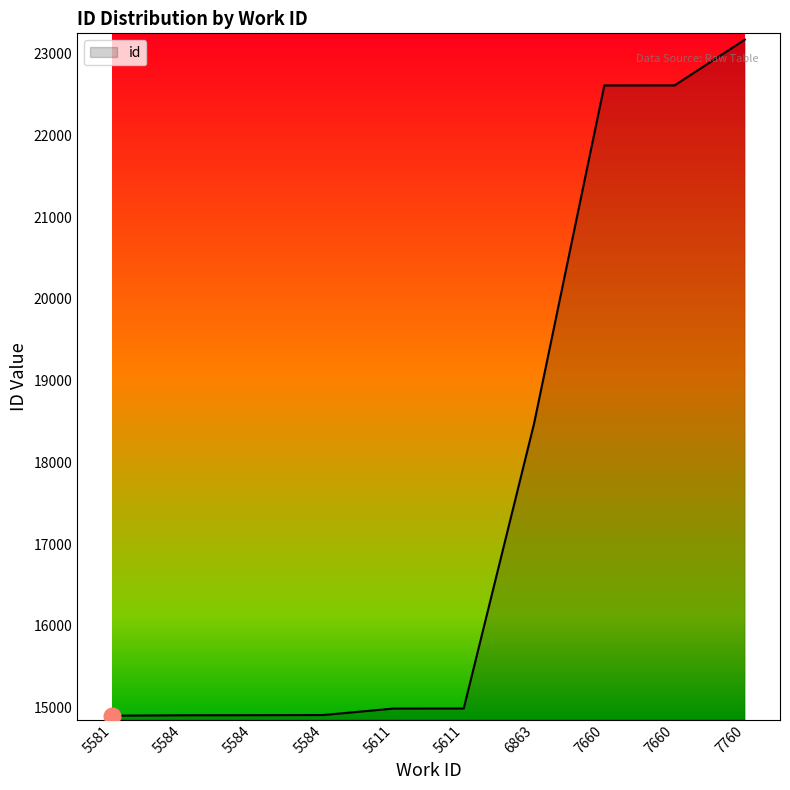

Reading left to right, list all the values displayed in this chart.

14900	14905	14906	14908	14987	14988	18472	22612	22613	23173